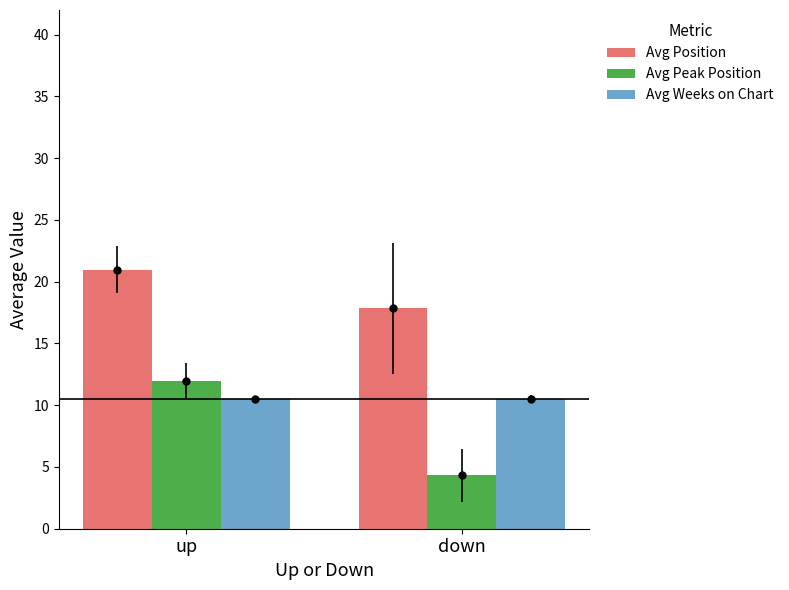

Reading left to right, what are all the values shown in this chart?

Avg Position: 21.0	17.8
Avg Peak Position: 12.0	4.3
Avg Weeks on Chart: 10.5	10.5